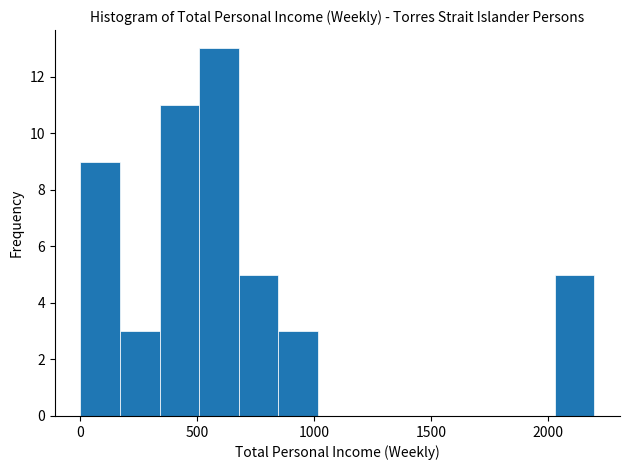

Read against the x-axis, roughly where is the centre of the tallest bar?

600